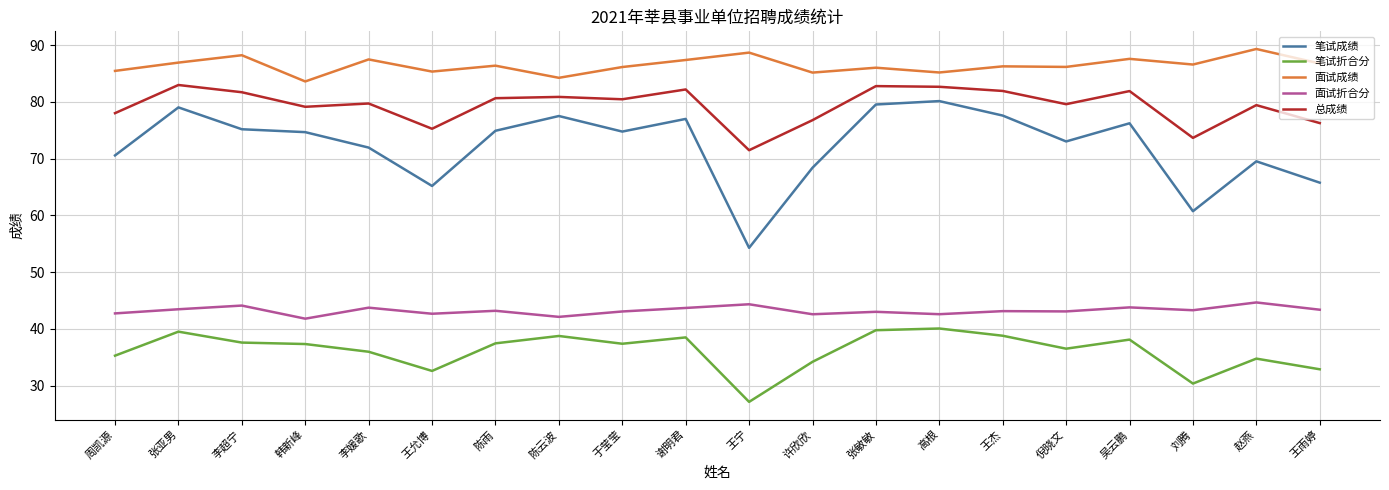

What is the greatest value displayed?

89.3